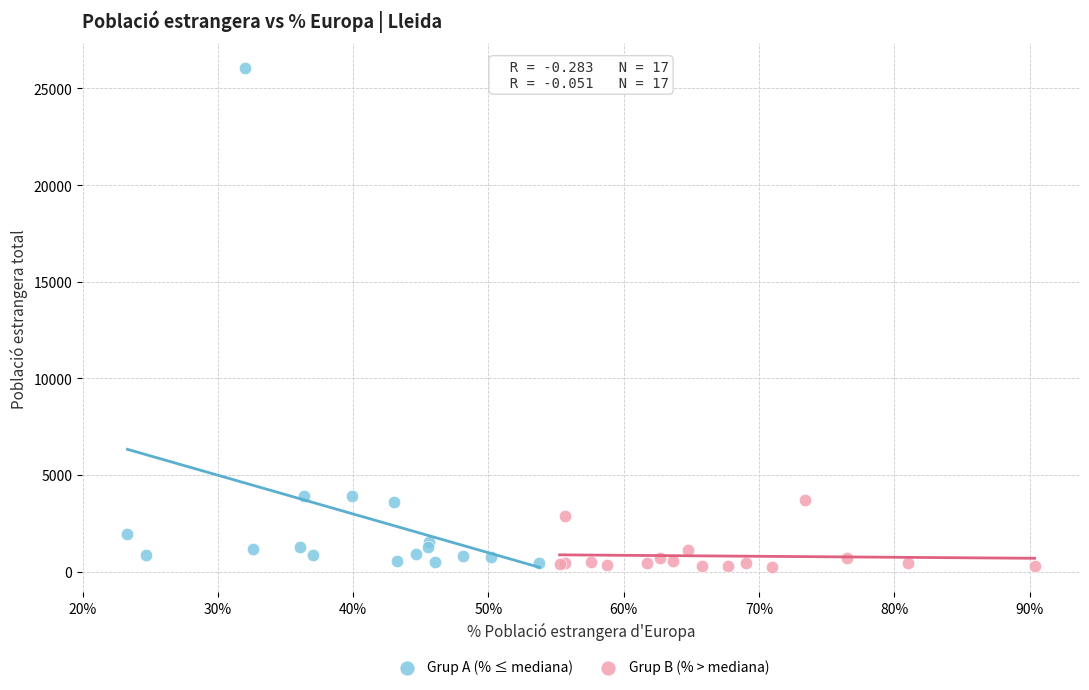

Which series contains the highest Y value?

Grup A (% ≤ mediana)